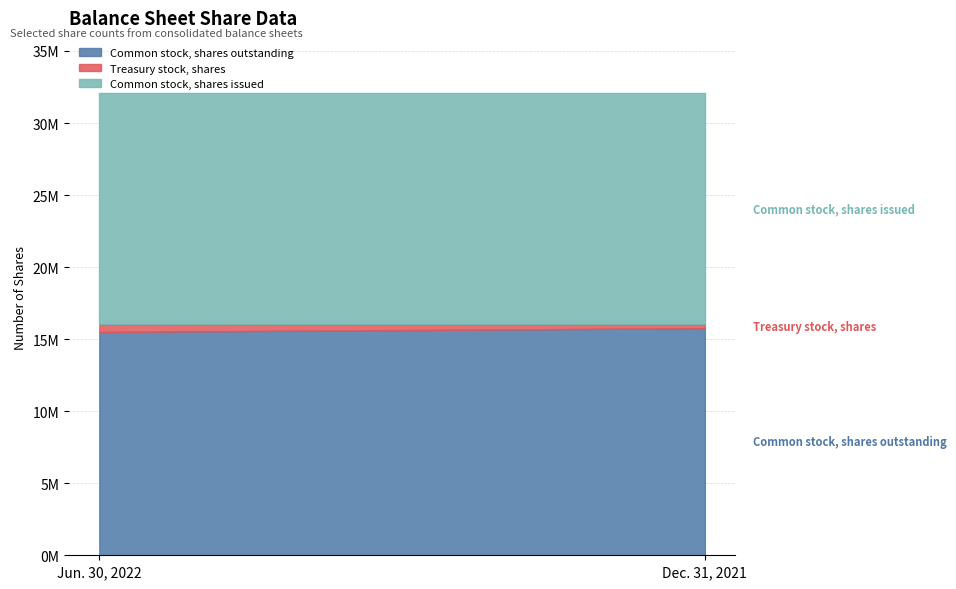

Rank the series by their maximum value, from lowest to highest.

Treasury stock, shares, Common stock, shares outstanding, Common stock, shares issued